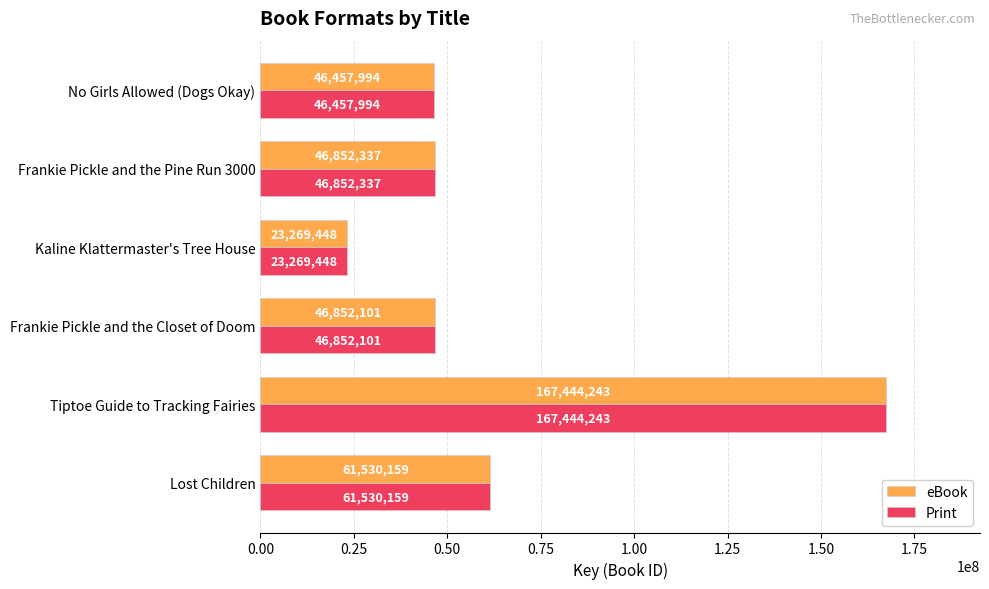

The eBook series shows 46852101 at Frankie Pickle and the Closet of Doom. True or false?

True